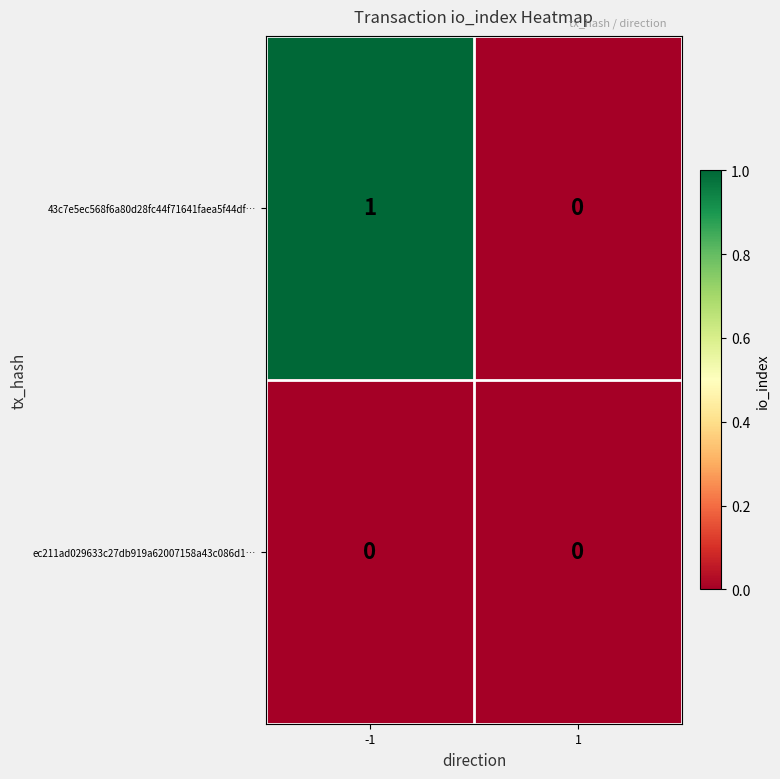

Reading left to right, list all the values displayed in this chart.

43c7e5ec568f6a80d28fc44f71641faea5f44df…: 1	0
ec211ad029633c27db919a62007158a43c086d1…: 0	0